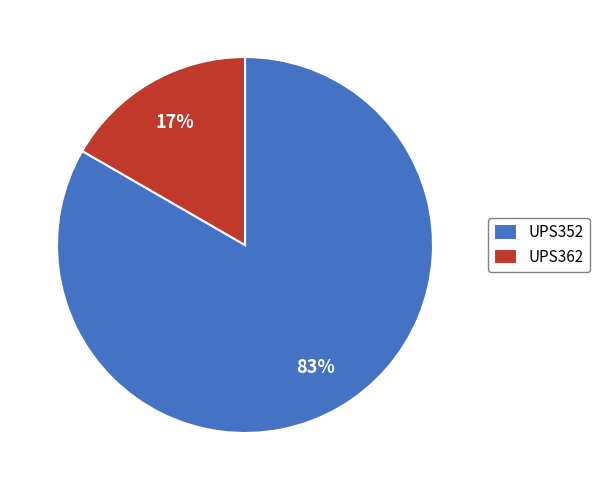

Is the sum of UPS352 and UPS362 greater than half?

Yes